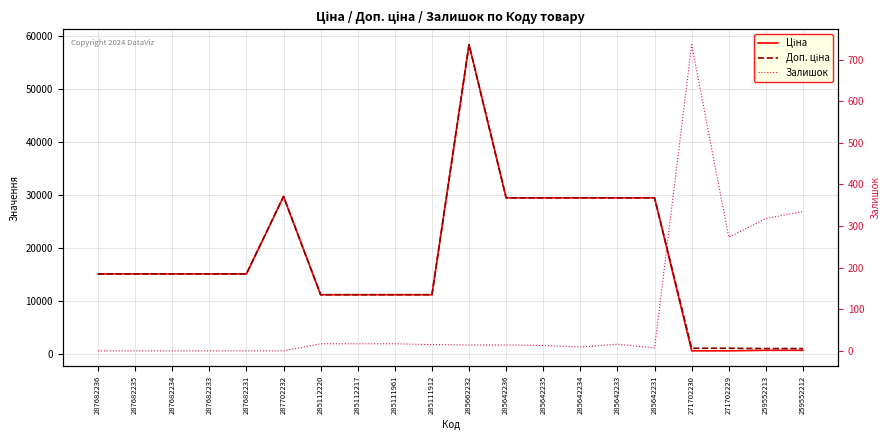

At which label does Залишок reach its peak?

271702230